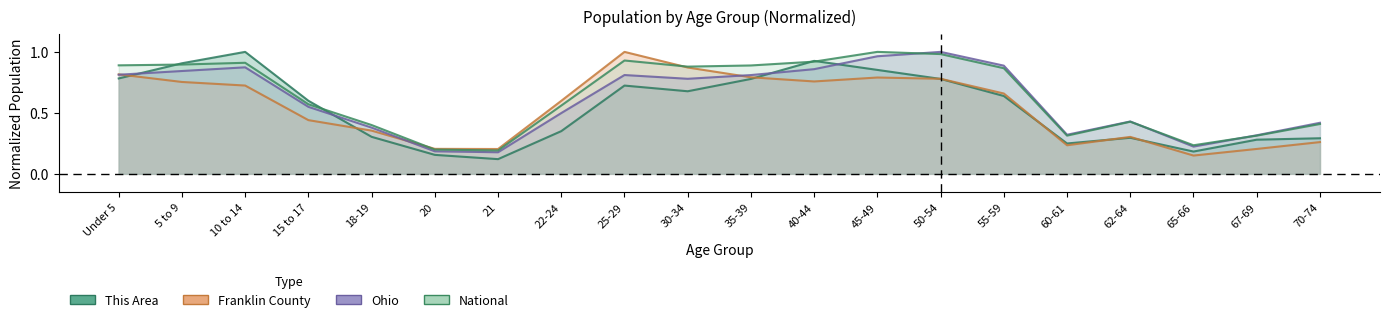

How many lines are shown in the chart?

4